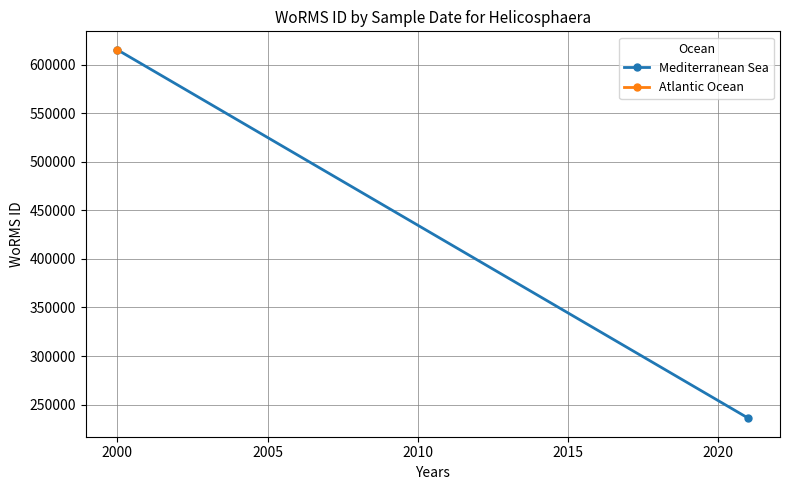

What is the average value?

425649